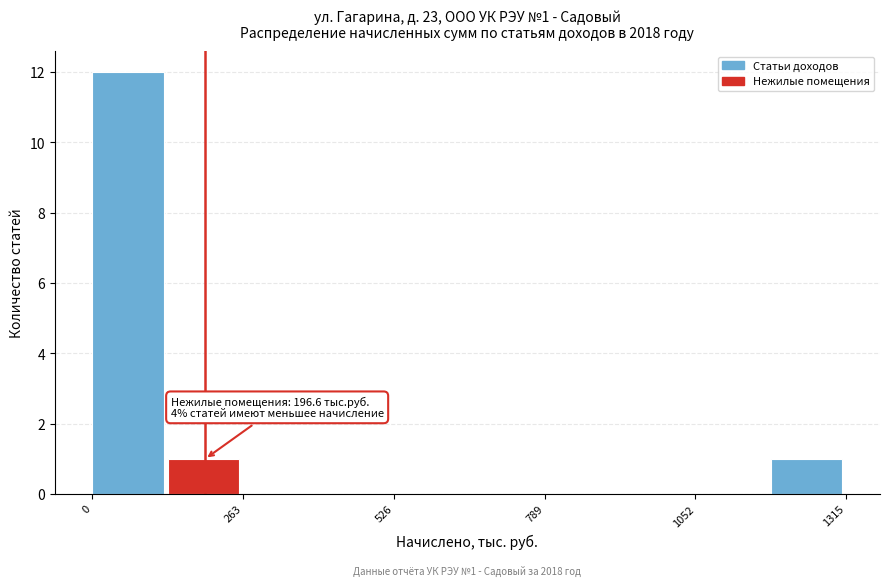

Around what value on the x-axis is the tallest bar? Give the approximate position of its centre, as read against the axis.

50